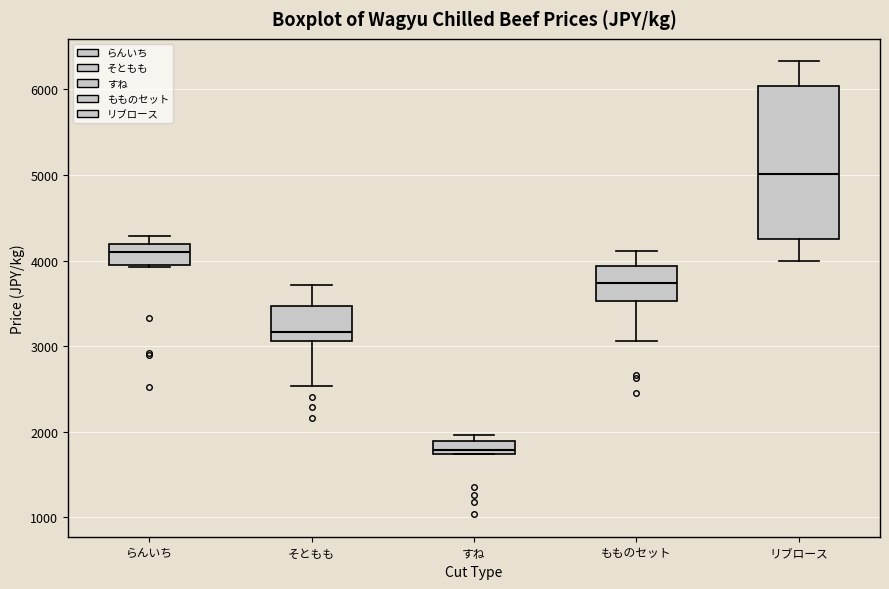

Which box's median line is the lowest?

すね